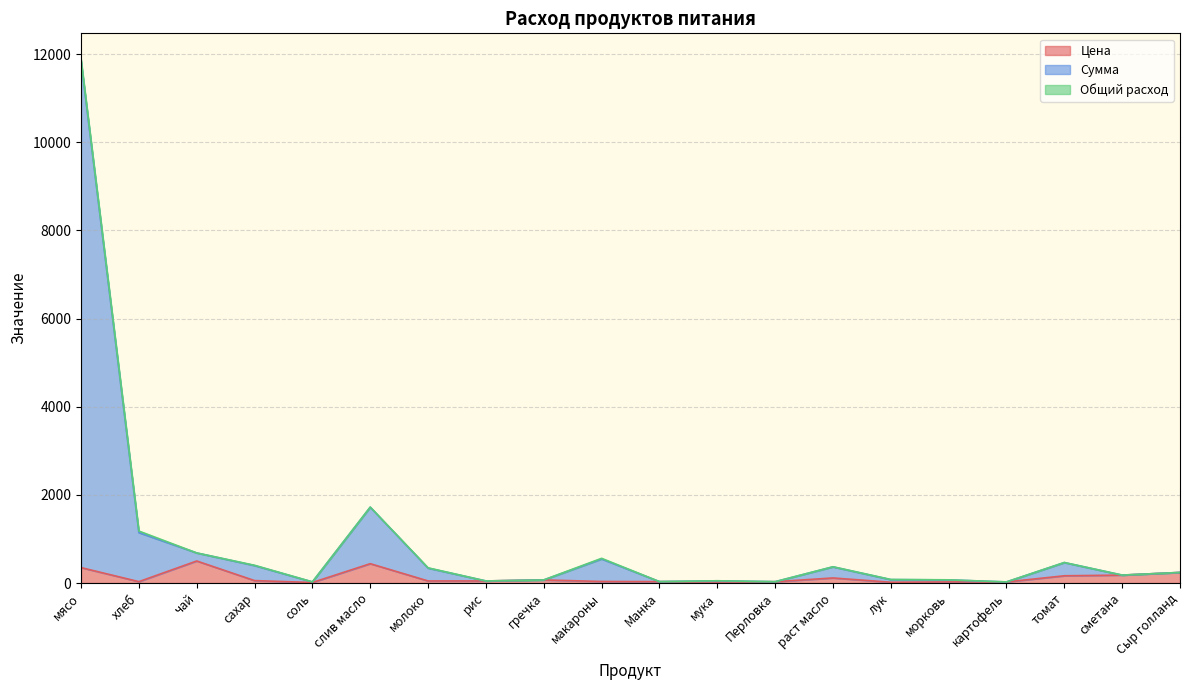

What value does the Сумма series have at гречка?

70.0